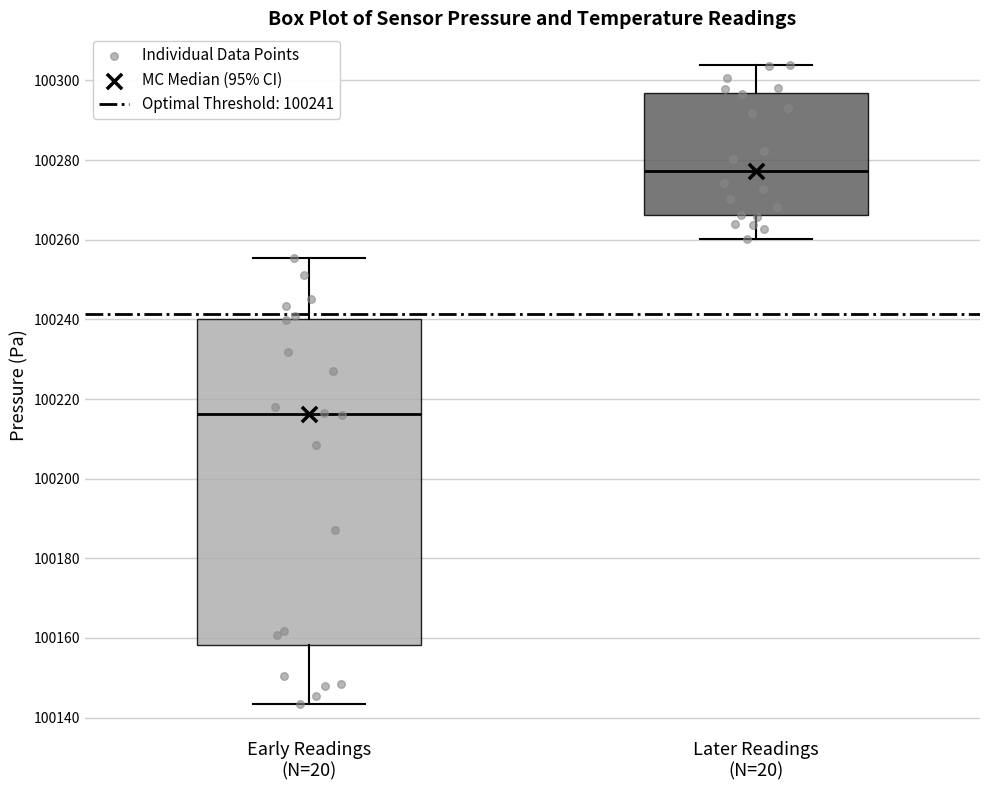

Where is the upper edge of the box for Early Readings (N=20) on the y-axis? The values are not printed on the chart, so give them approximately, as read against the axis.

100240